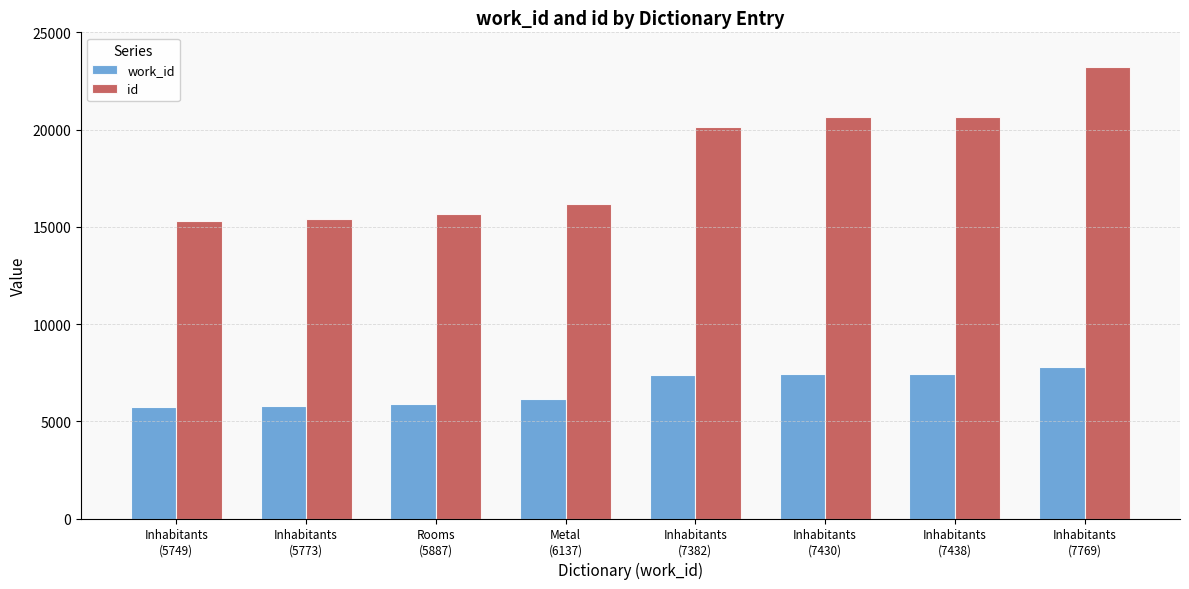

At how many categories does at least one series exceed 19075?

4